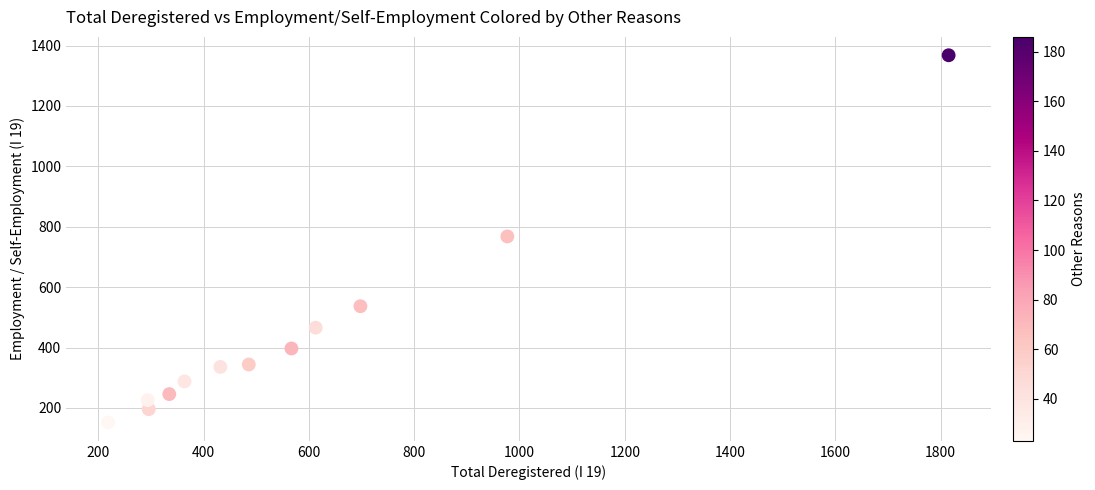

What is the range of X values (max minus min)?

1596